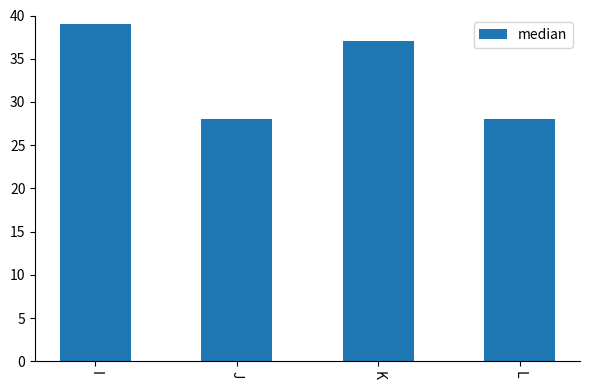

Reading right to left, transcribe all the data shown in this chart.

L=28	K=37	J=28	I=39